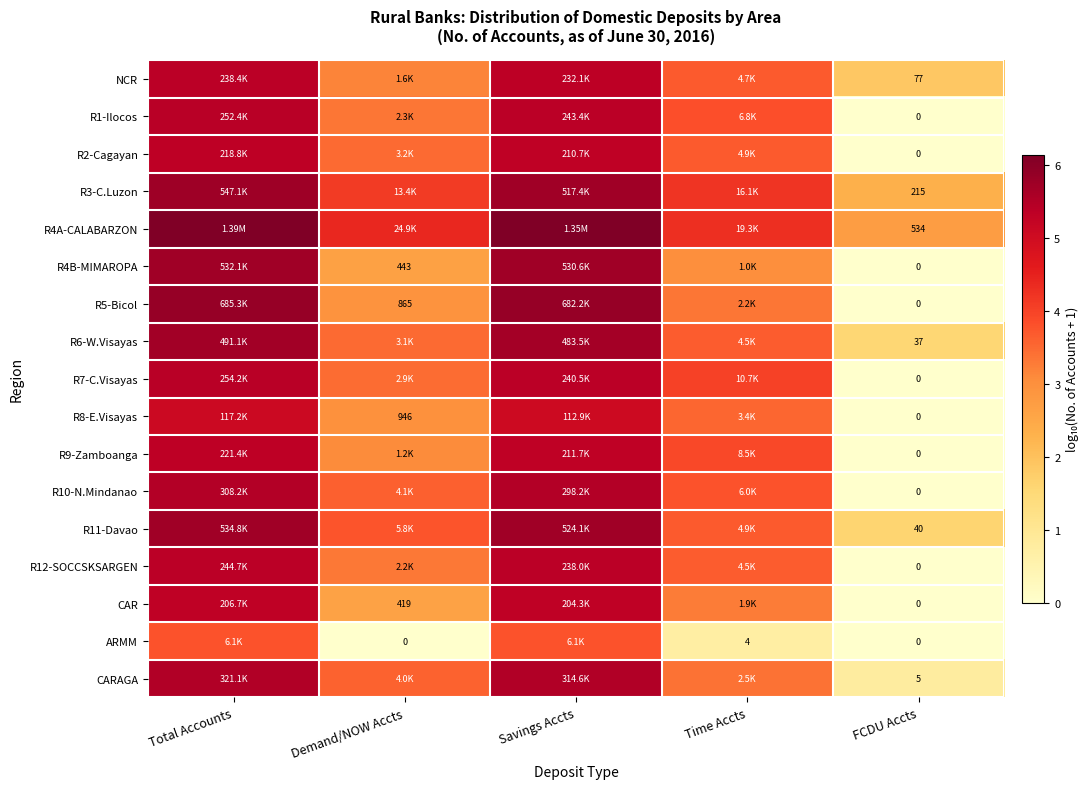

Rank the series at Demand/NOW Accts from lowest to highest value.

ARMM, CAR, R4B-MIMAROPA, R5-Bicol, R8-E.Visayas, R9-Zamboanga, NCR, R12-SOCCSKSARGEN, R1-Ilocos, R7-C.Visayas, R6-W.Visayas, R2-Cagayan, CARAGA, R10-N.Mindanao, R11-Davao, R3-C.Luzon, R4A-CALABARZON